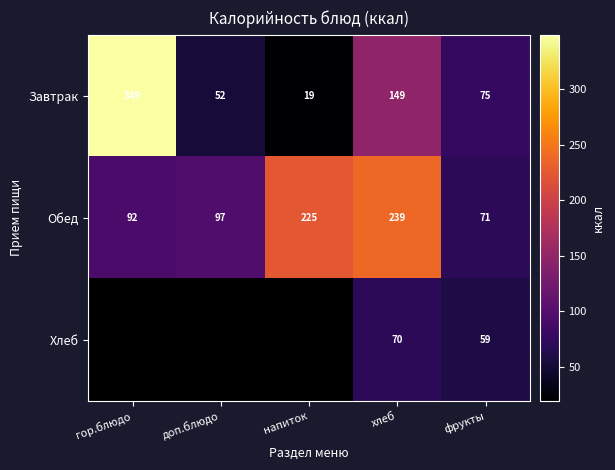

What is the total value across all series at фрукты?

205